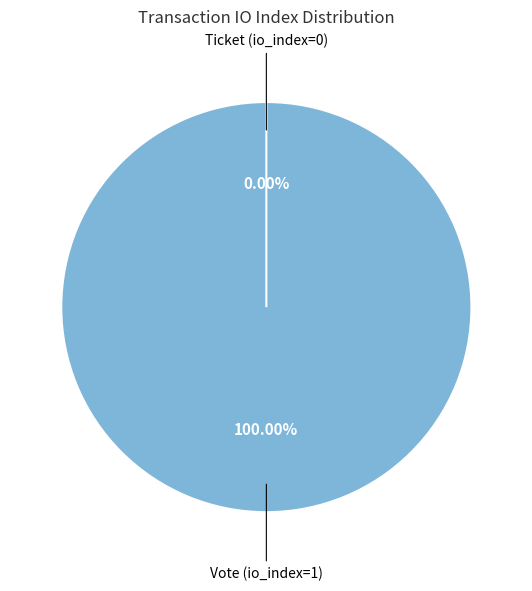

Is the sum of Vote (io_index=1) and Ticket (io_index=0) greater than half?

Yes